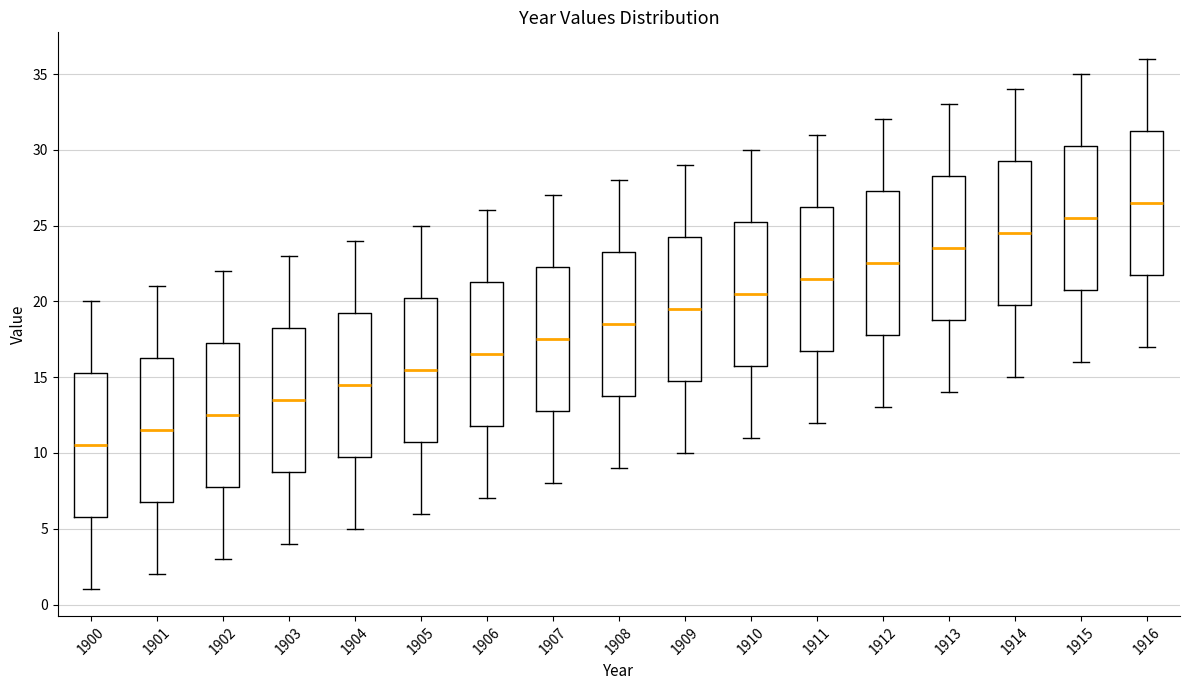

Reading left to right, read every box against the y-axis: the position of its median line, the range the box covers, and the ends of its whiskers. The values are not printed on the chart, so give them approximately, as read against the axis.

1900: median 10.5, box 6.0 to 15.5, whiskers 1.0 to 20.0
1901: median 11.5, box 7.0 to 16.5, whiskers 2.0 to 21.0
1902: median 12.5, box 8.0 to 17.5, whiskers 3.0 to 22.0
1903: median 13.5, box 9.0 to 18.5, whiskers 4.0 to 23.0
1904: median 14.5, box 10.0 to 19.5, whiskers 5.0 to 24.0
1905: median 15.5, box 11.0 to 20.5, whiskers 6.0 to 25.0
1906: median 16.5, box 12.0 to 21.5, whiskers 7.0 to 26.0
1907: median 17.5, box 13.0 to 22.5, whiskers 8.0 to 27.0
1908: median 18.5, box 14.0 to 23.5, whiskers 9.0 to 28.0
1909: median 19.5, box 15.0 to 24.5, whiskers 10.0 to 29.0
1910: median 20.5, box 16.0 to 25.5, whiskers 11.0 to 30.0
1911: median 21.5, box 17.0 to 26.5, whiskers 12.0 to 31.0
1912: median 22.5, box 18.0 to 27.5, whiskers 13.0 to 32.0
1913: median 23.5, box 19.0 to 28.5, whiskers 14.0 to 33.0
1914: median 24.5, box 20.0 to 29.5, whiskers 15.0 to 34.0
1915: median 25.5, box 21.0 to 30.5, whiskers 16.0 to 35.0
1916: median 26.5, box 22.0 to 31.5, whiskers 17.0 to 36.0